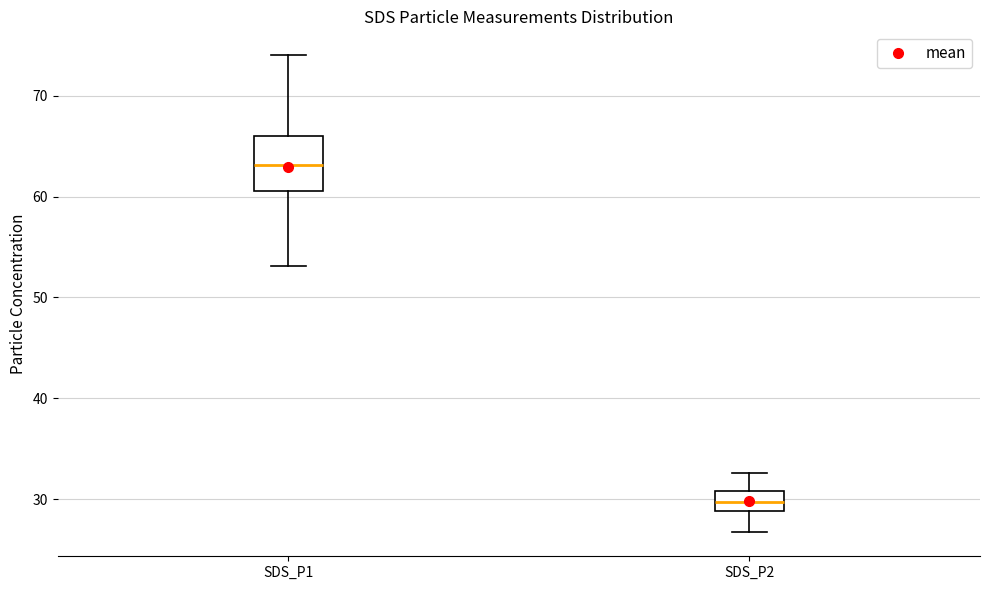

Reading left to right, transcribe this box plot: for each box, give where its median line is, the range the box spans, and where its two whiskers end, as read against the y-axis. The values are not printed on the chart, so give them approximately, as read against the axis.

SDS_P1: median 63, box 61 to 66, whiskers 53 to 74
SDS_P2: median 30, box 29 to 31, whiskers 27 to 33